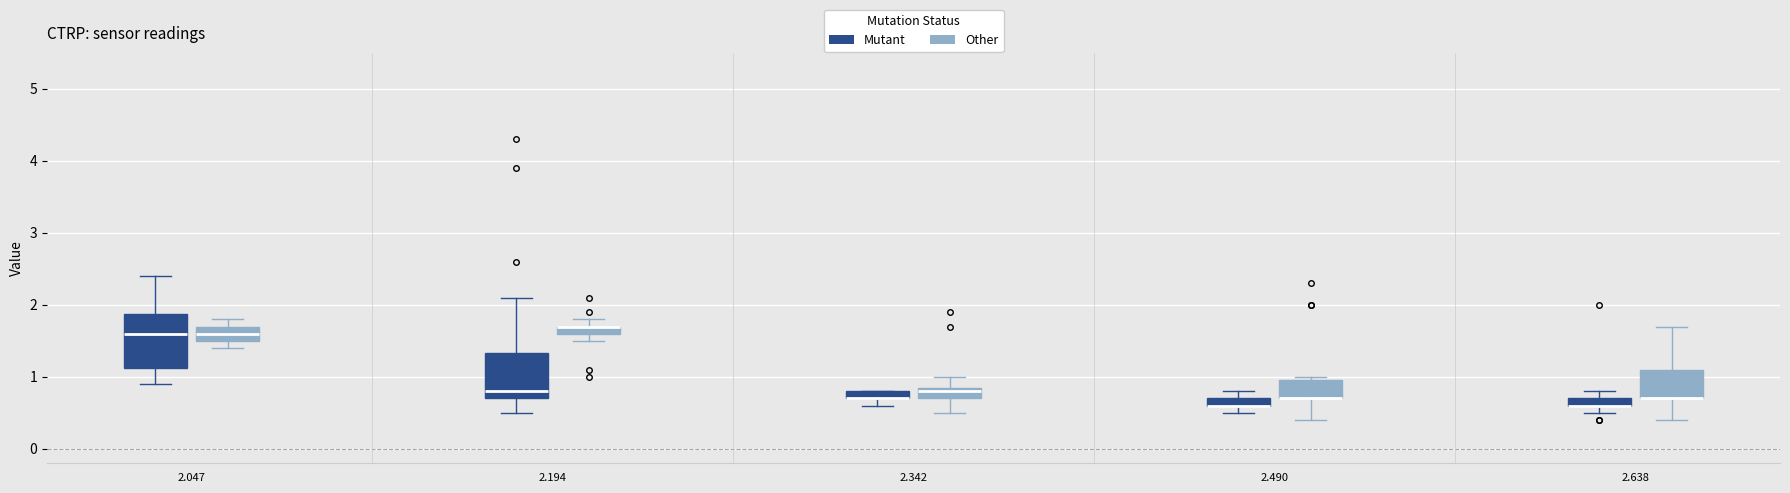

Where is the upper edge of the box for 2.194 (Mutant) on the y-axis? The values are not printed on the chart, so give them approximately, as read against the axis.

1.3